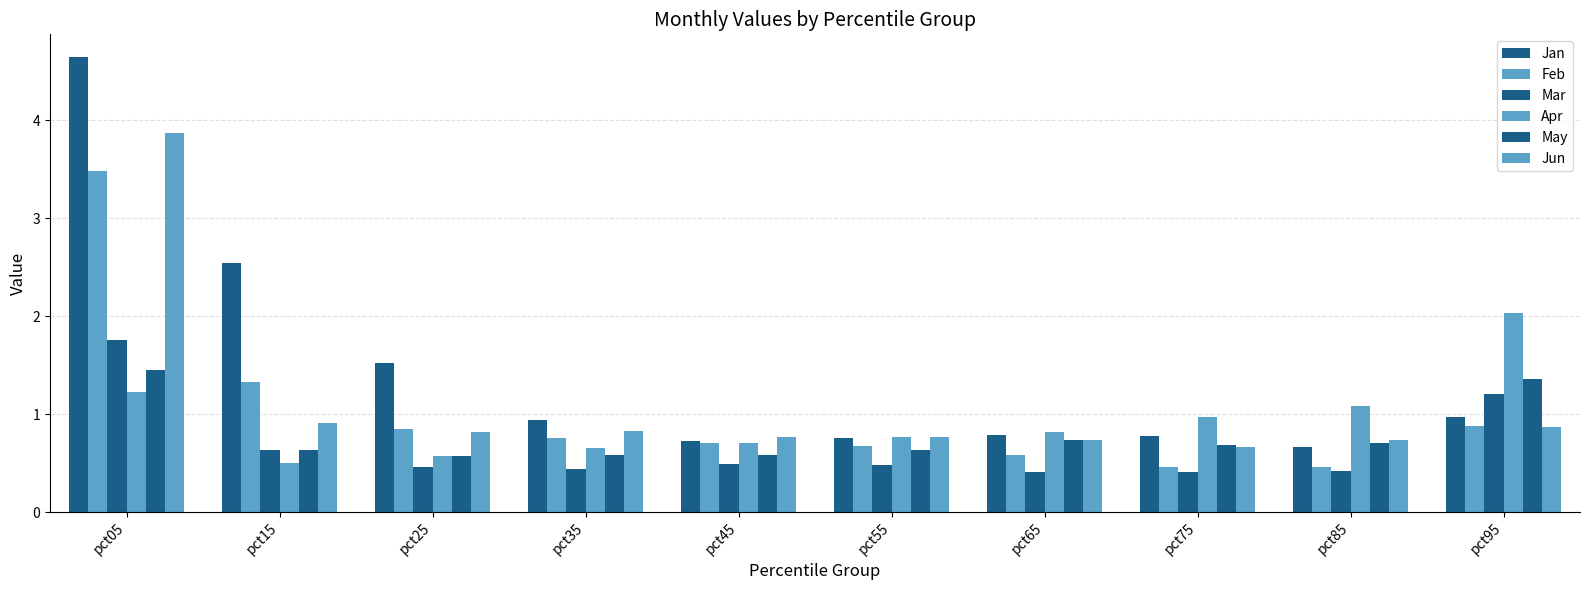

How many bars are there in each group?

6